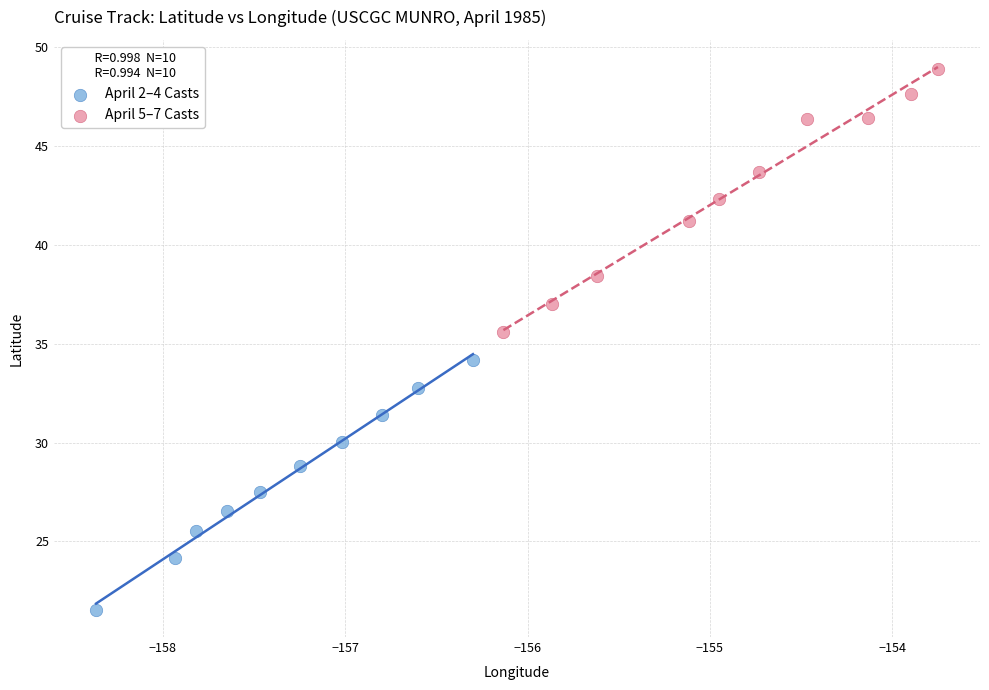

Which series has the widest spread of Y values?

April 5–7 Casts